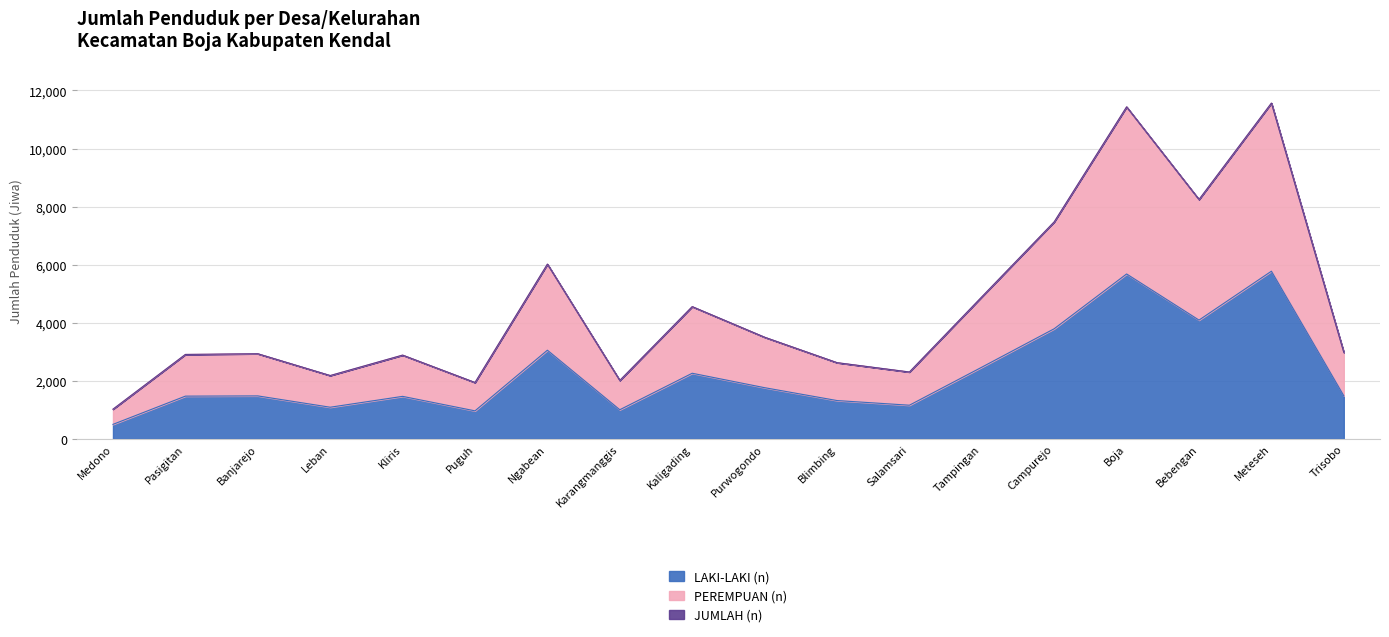

At which category does LAKI-LAKI (n) reach its first local valley?

Leban